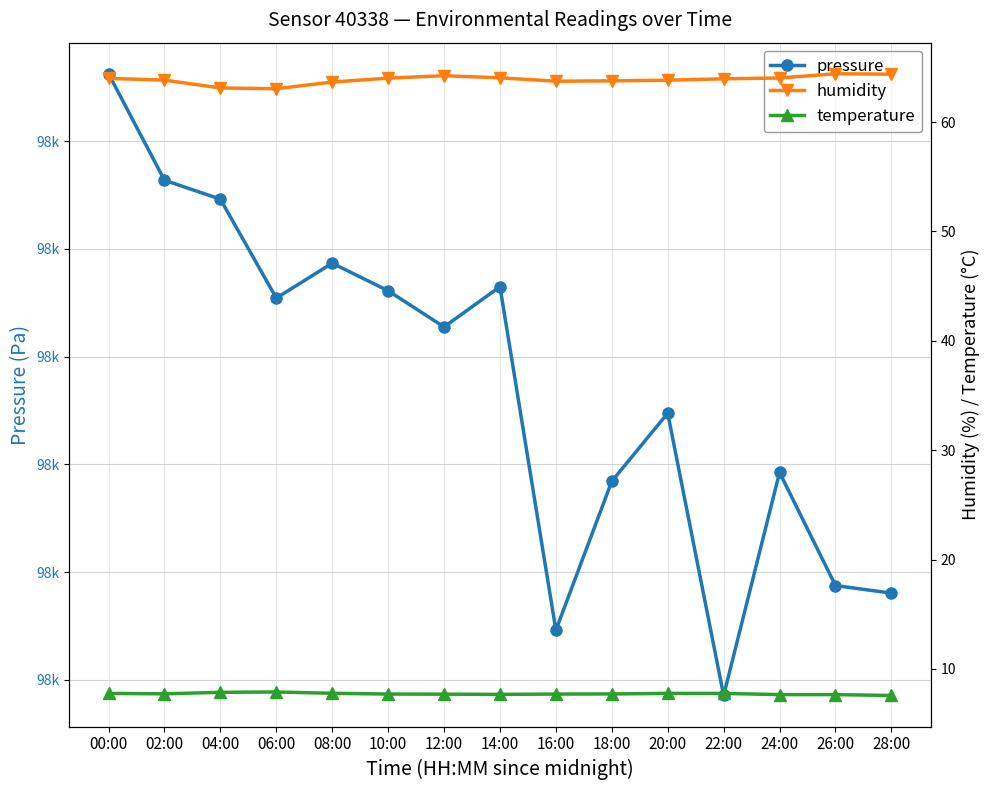

True or false: pressure and temperature intersect in this chart.

False